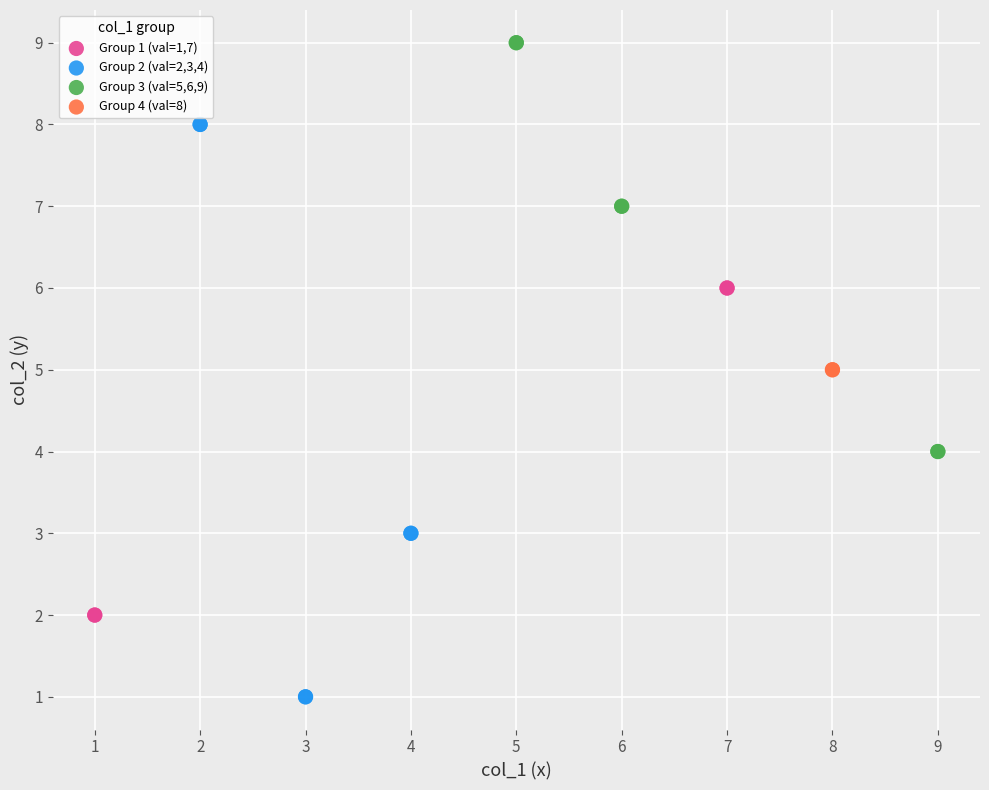

Which series reaches the maximum Y coordinate?

Group 3 (val=5,6,9)